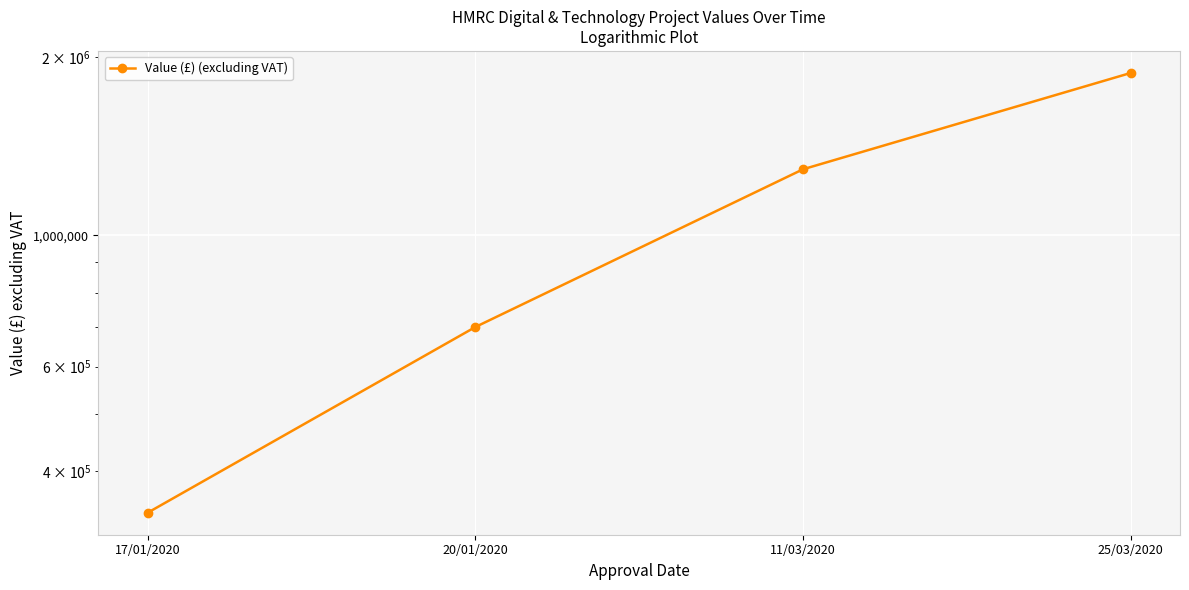

What is the change in value from 17/01/2020 to 11/03/2020?

+952756